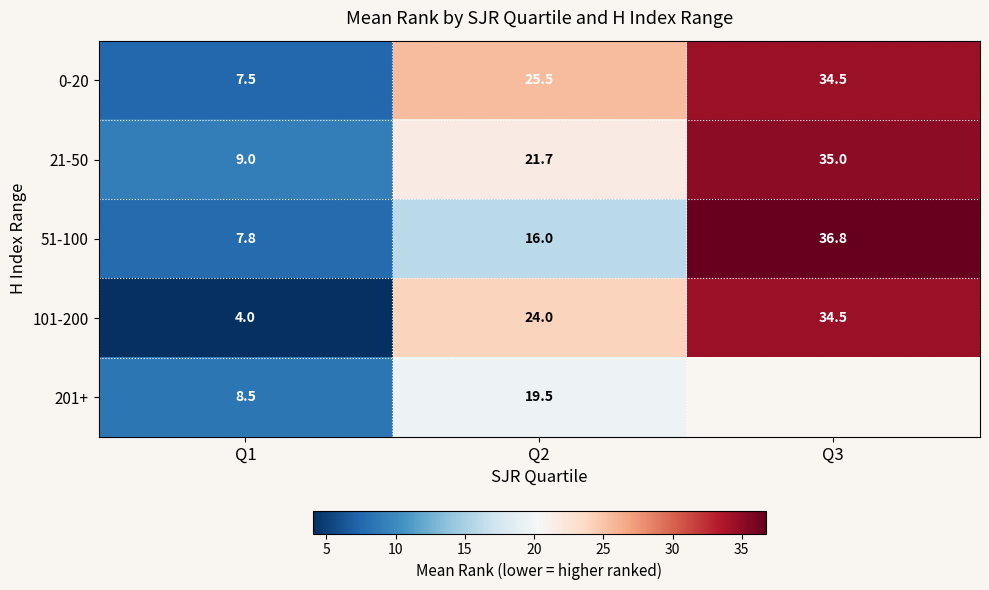

Between Q1 and Q2, which series saw the biggest shift?

101-200